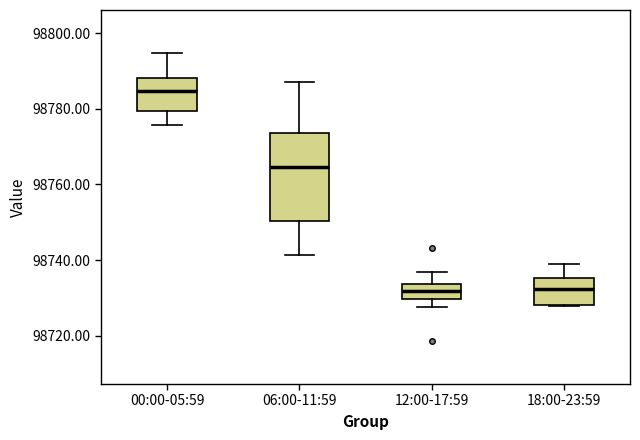

Reading left to right, read every box against the y-axis: the position of its median line, the range the box covers, and the ends of its whiskers. The values are not printed on the chart, so give them approximately, as read against the axis.

00:00-05:59: median 98784, box 98780 to 98788, whiskers 98776 to 98794
06:00-11:59: median 98764, box 98750 to 98774, whiskers 98742 to 98788
12:00-17:59: median 98732, box 98730 to 98734, whiskers 98728 to 98736
18:00-23:59: median 98732, box 98728 to 98736, whiskers 98728 to 98740